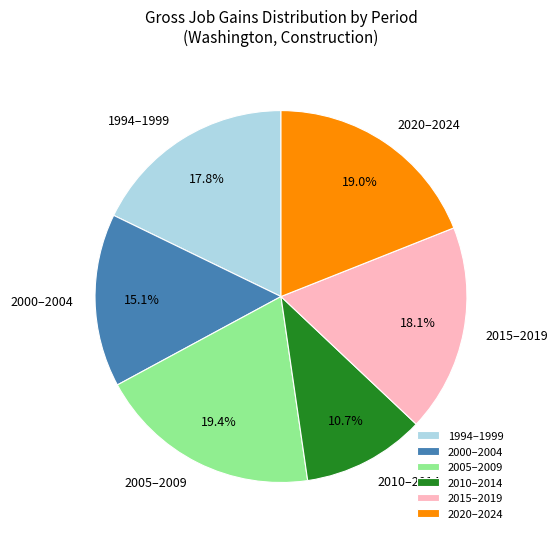

Which category has the smallest portion of the pie?

2010–2014